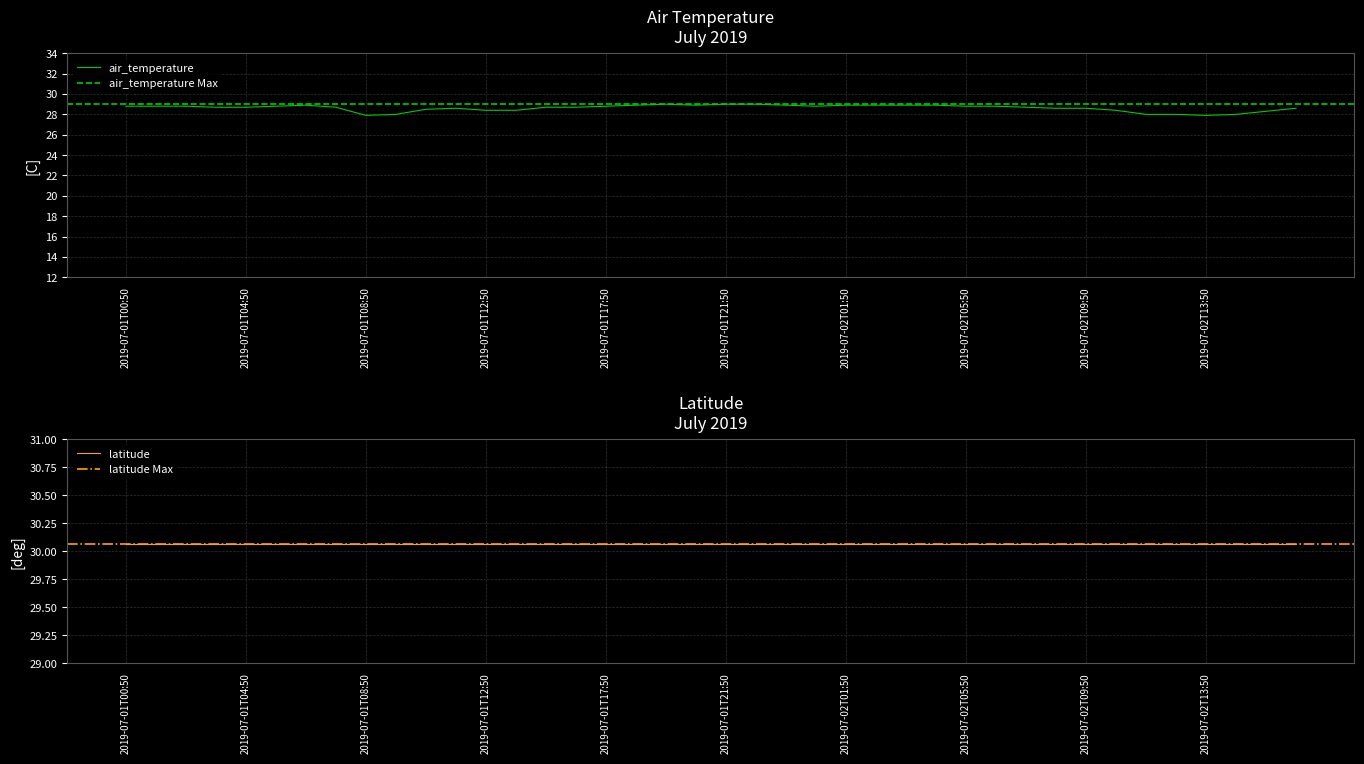

What is the average value?

28.6